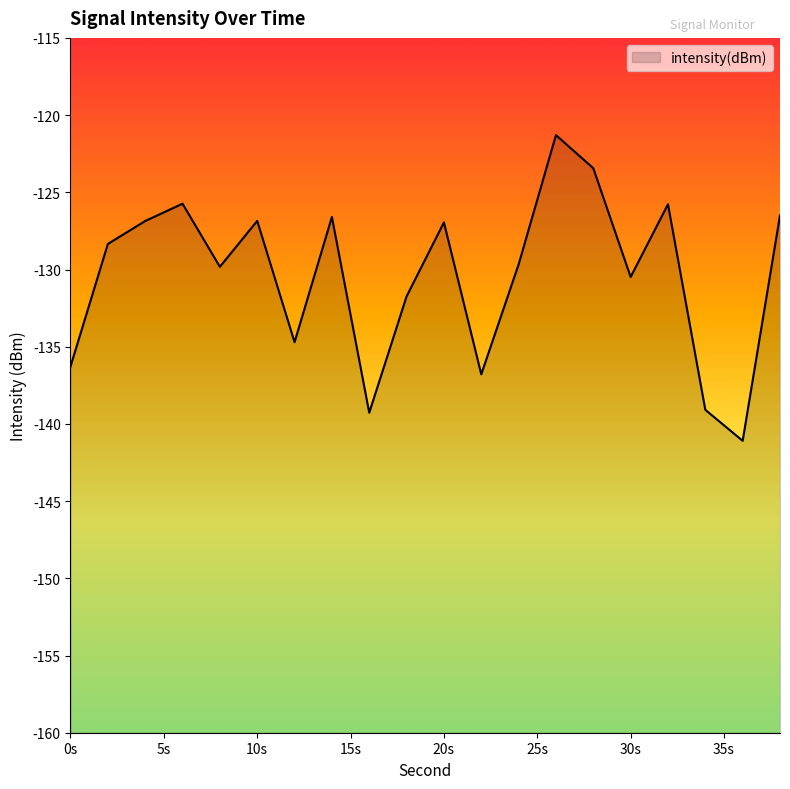

What is the difference between the maximum and minimum values?

19.8